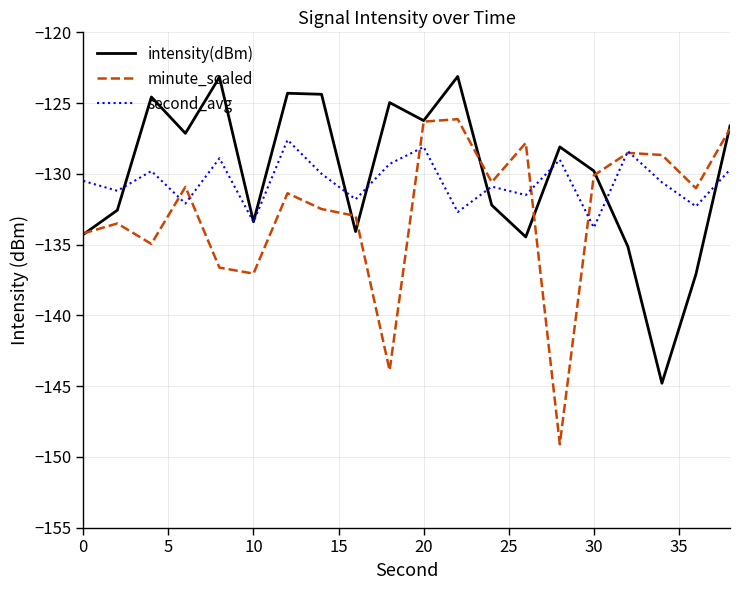

What is the difference between the maximum and second lowest values in the intensity(dBm) series?

14.0